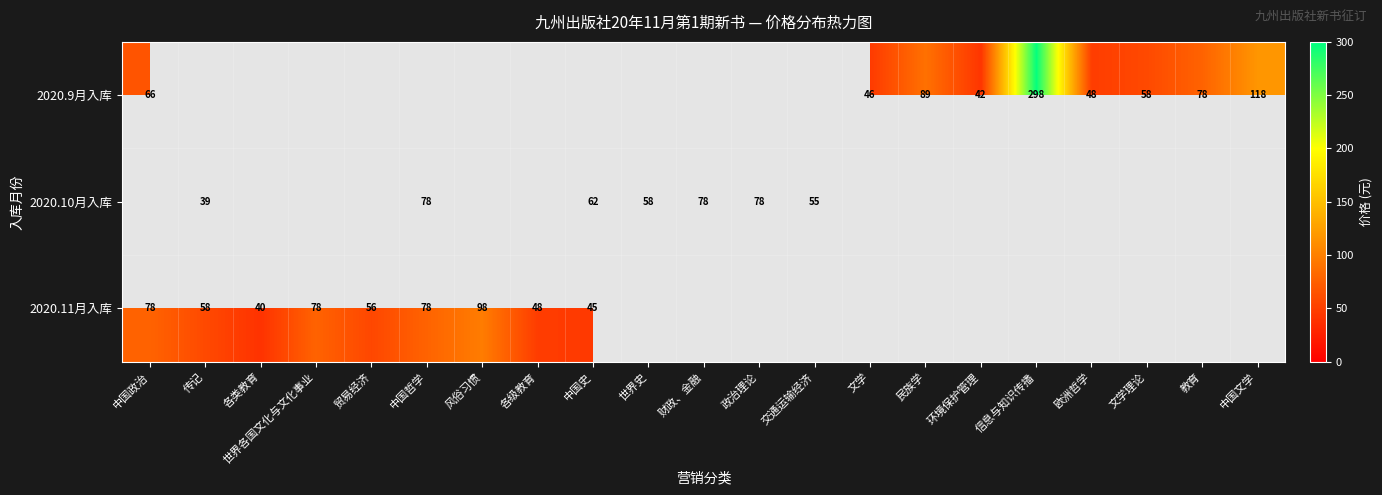

How many distinct data groups are displayed?

3